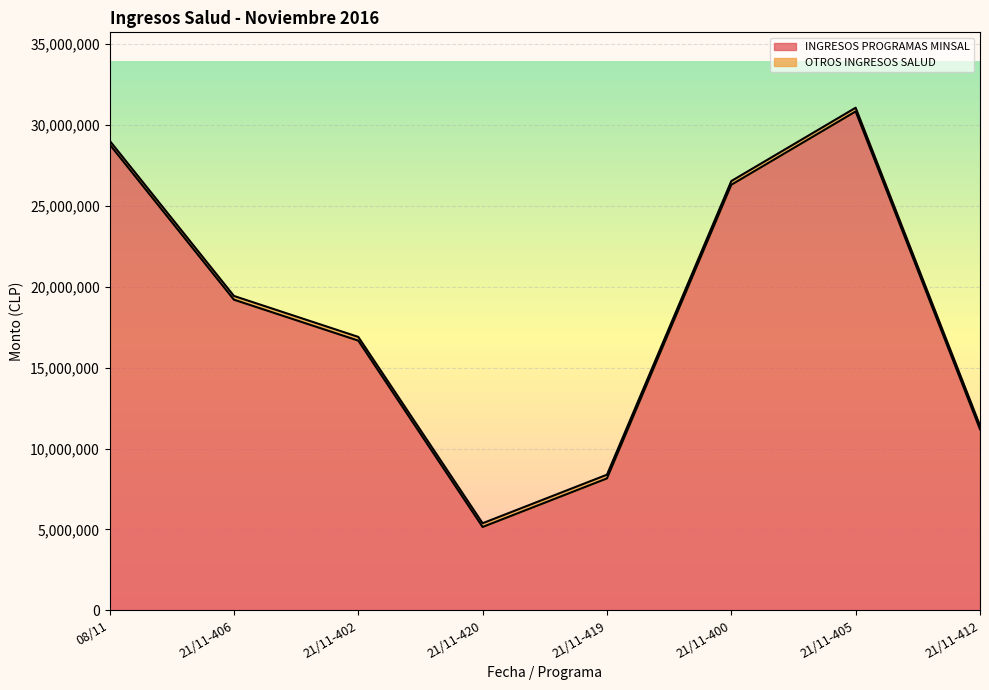

Between 21/11-419 and 21/11-420, which is larger?

21/11-419